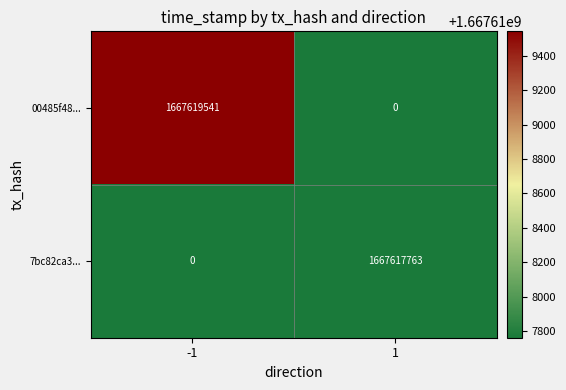

What value does the 00485f48... series have at -1, to the nearest 100?

1667619500